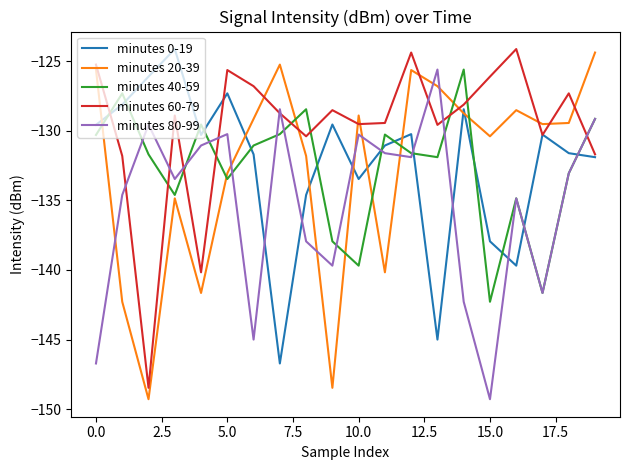

Which series ends up on top after the final intersection of minutes 20-39 and minutes 0-19?

minutes 20-39